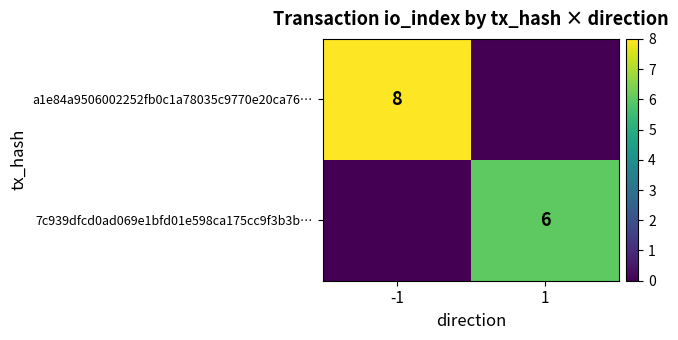

Rank the series by their maximum value, from highest to lowest.

a1e84a9506002252fb0c1a78035c9770e20ca76…, 7c939dfcd0ad069e1bfd01e598ca175cc9f3b3b…